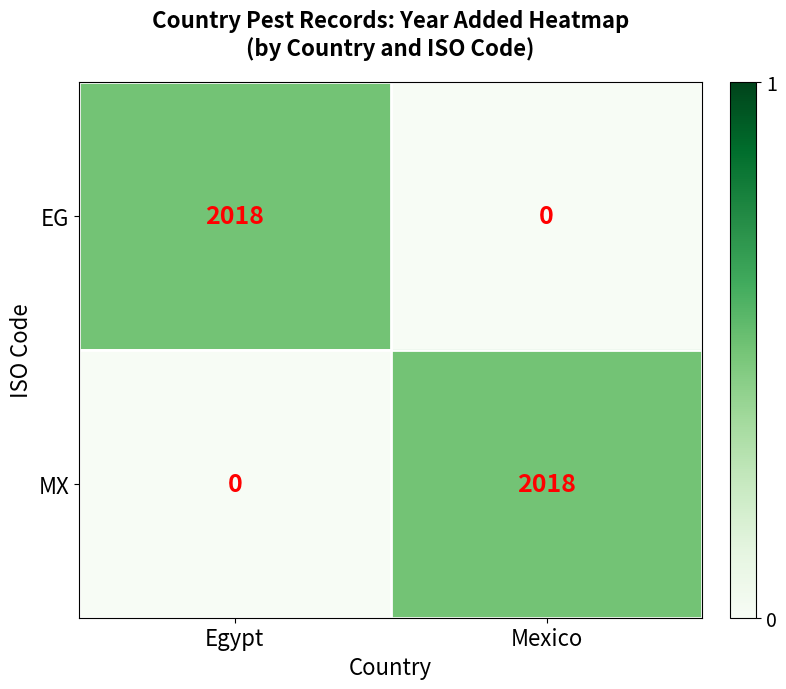

What is the spread (max minus min) of values at Egypt?

2018